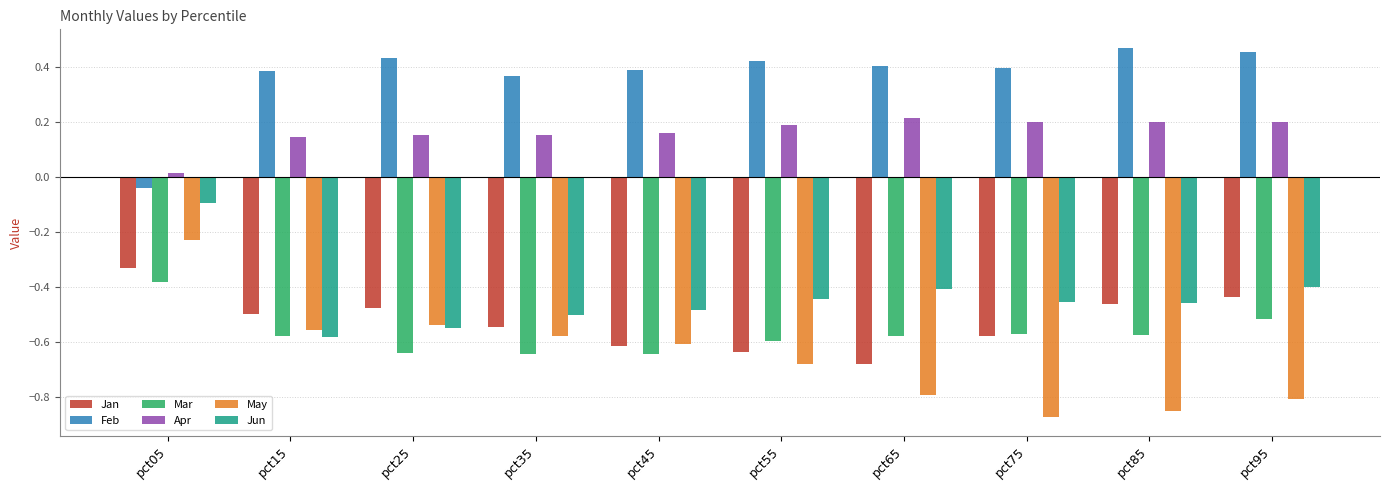

What is the difference between the highest and lowest values at pct65?

1.2